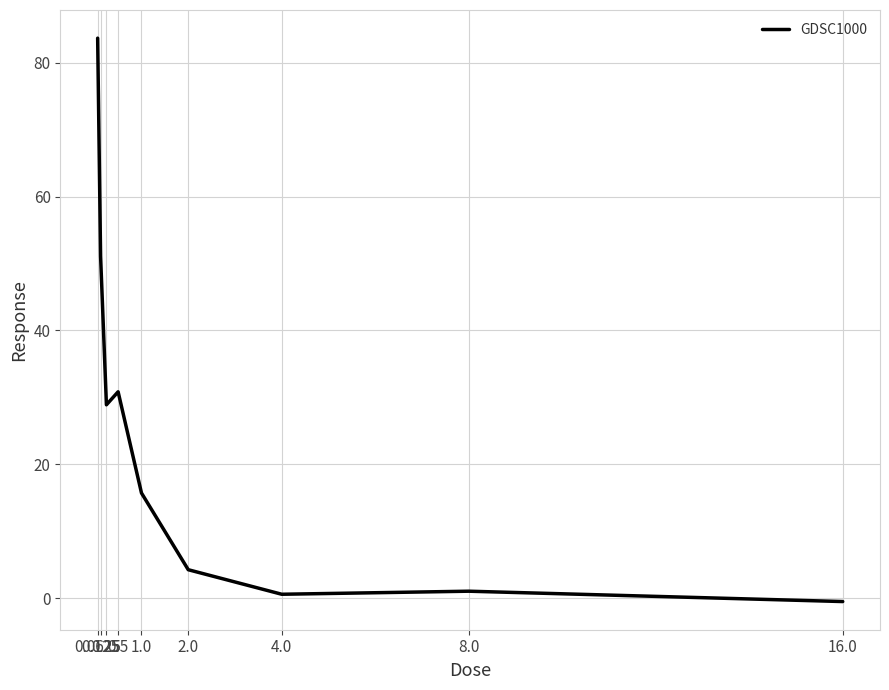

What is the greatest value displayed?

83.7